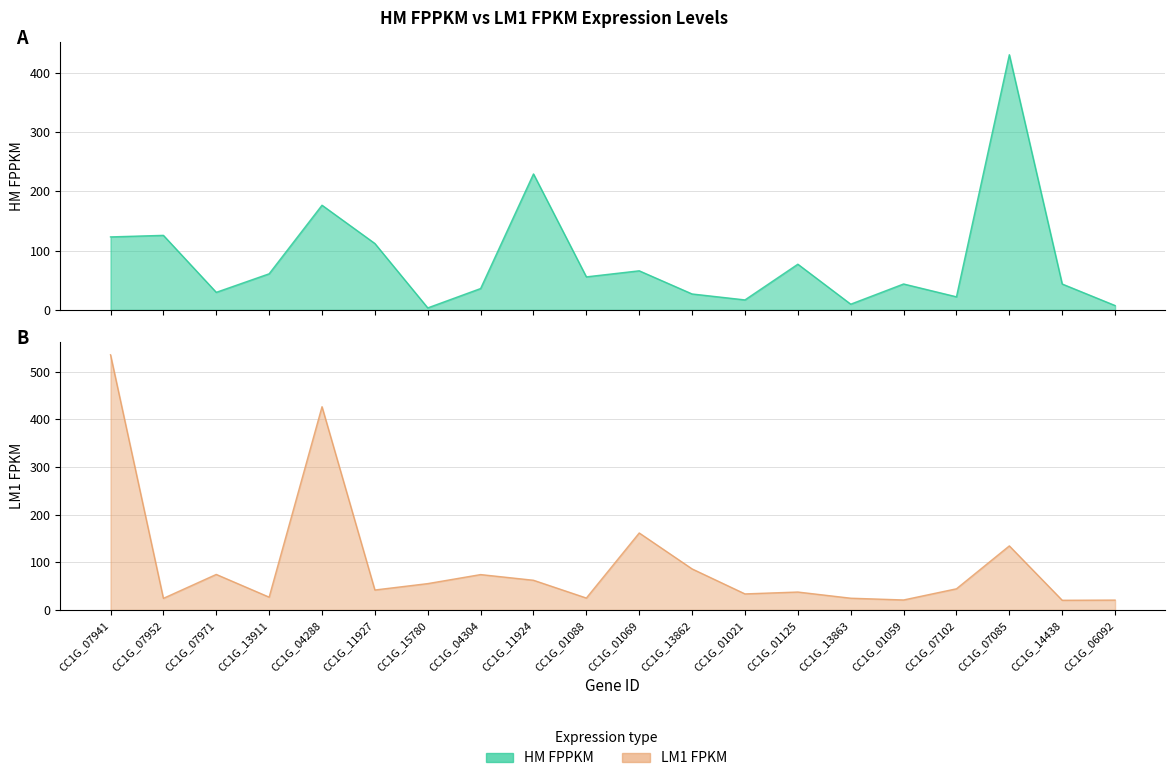

True or false: LM1 FPKM has a value of 86.1 at CC1G_13862.

True